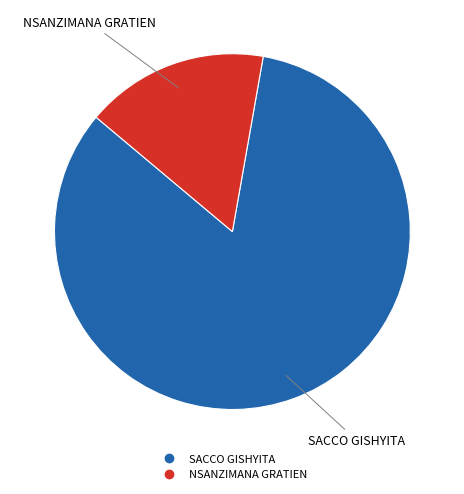

Count the number of slices in the pie.

2